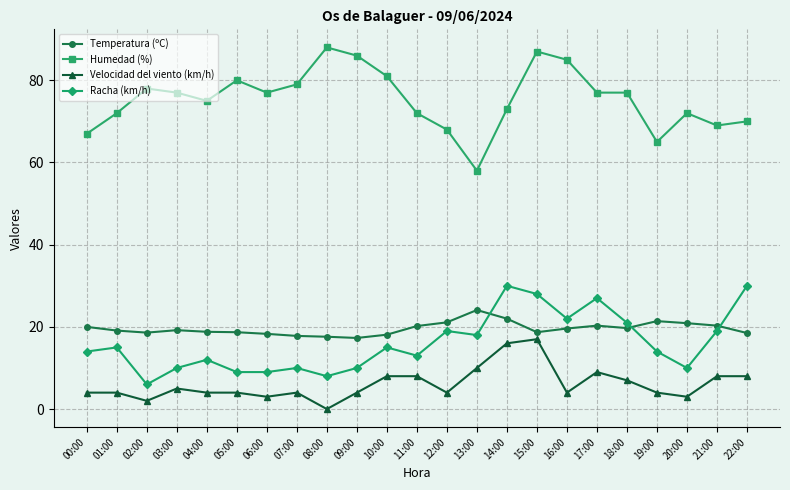

Where is the first local minimum for Velocidad del viento (km/h)?

02:00